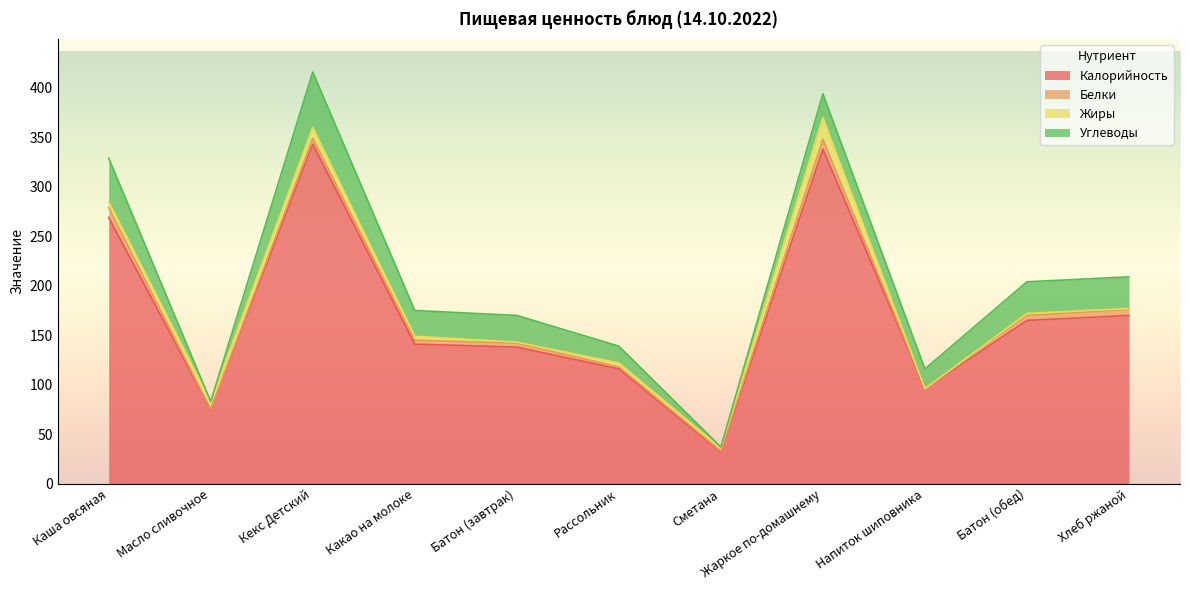

What is the difference between the Углеводы values at Жаркое по-домашнему and Кекс Детский?

32